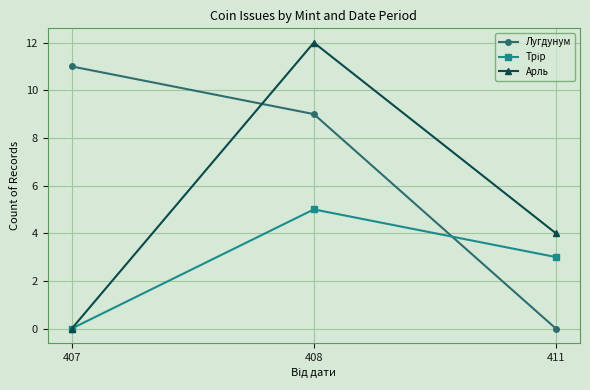

What is the highest value of the Лугдунум series?

11